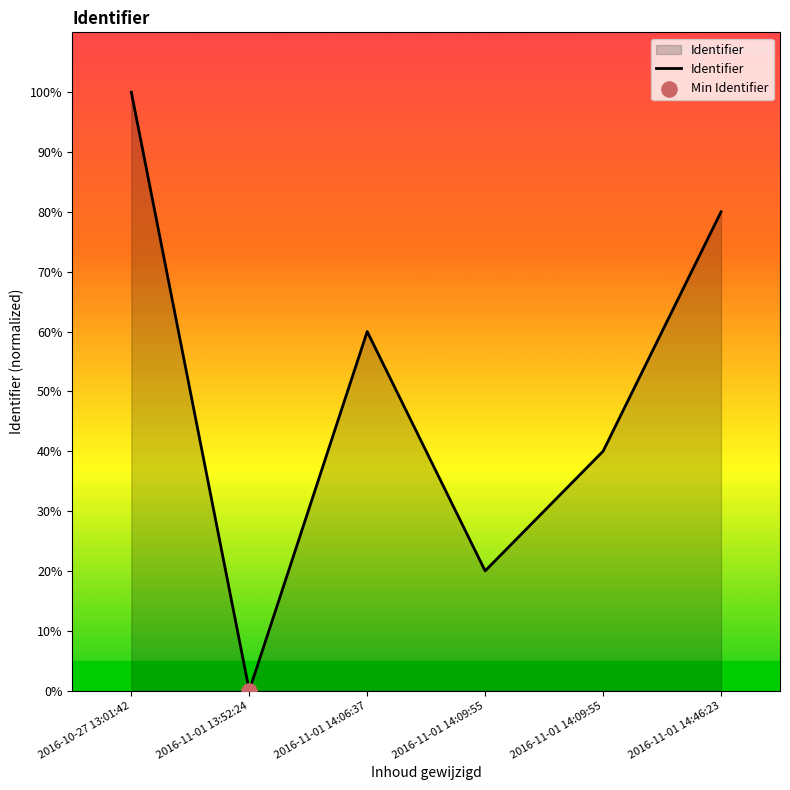

Approximately how many times larger is the value at 2016-11-01 14:09:55 compared to 2016-11-01 14:09:55?

2.0